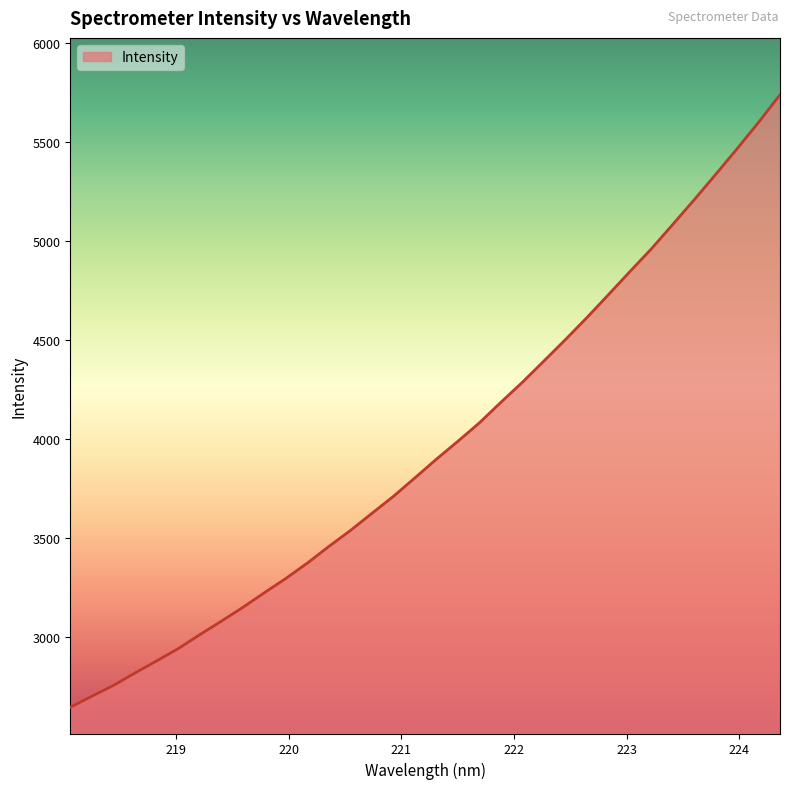

How many lines are shown in the chart?

1